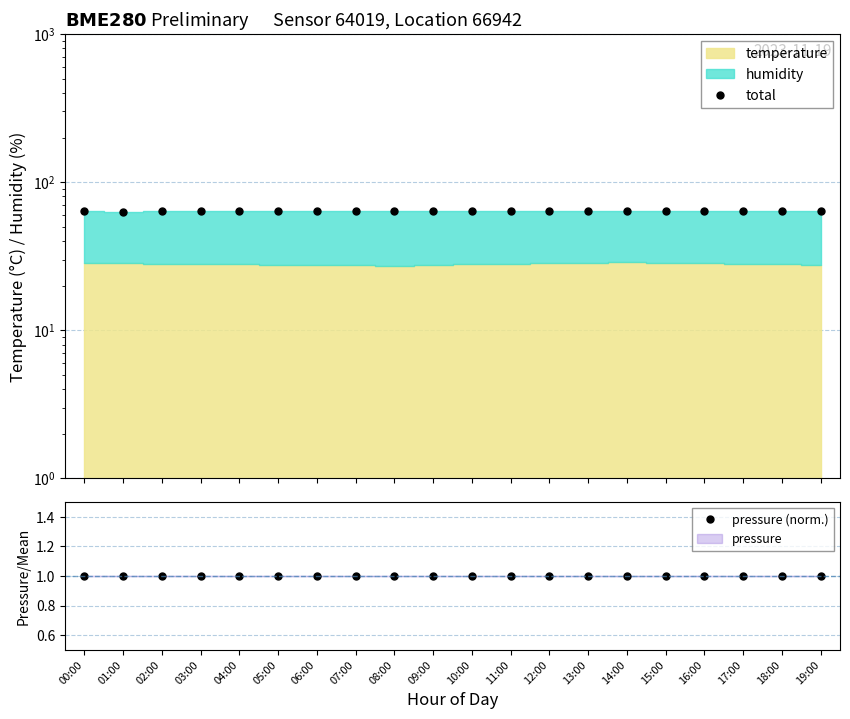

Is the value of pressure (norm.) at 14:00 greater than the value of total at 07:00?

No